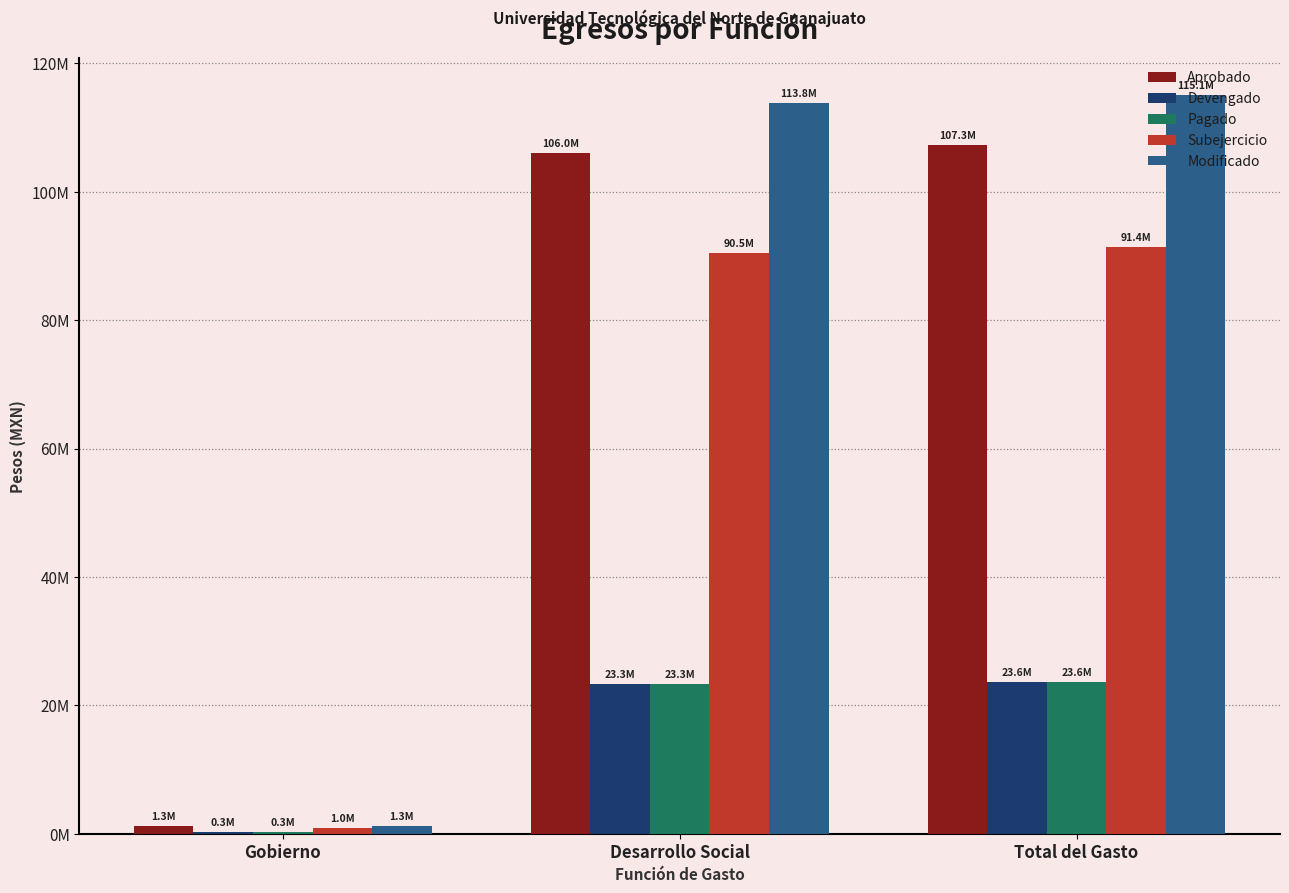

At which label does Aprobado first exceed 106036878?

Desarrollo Social